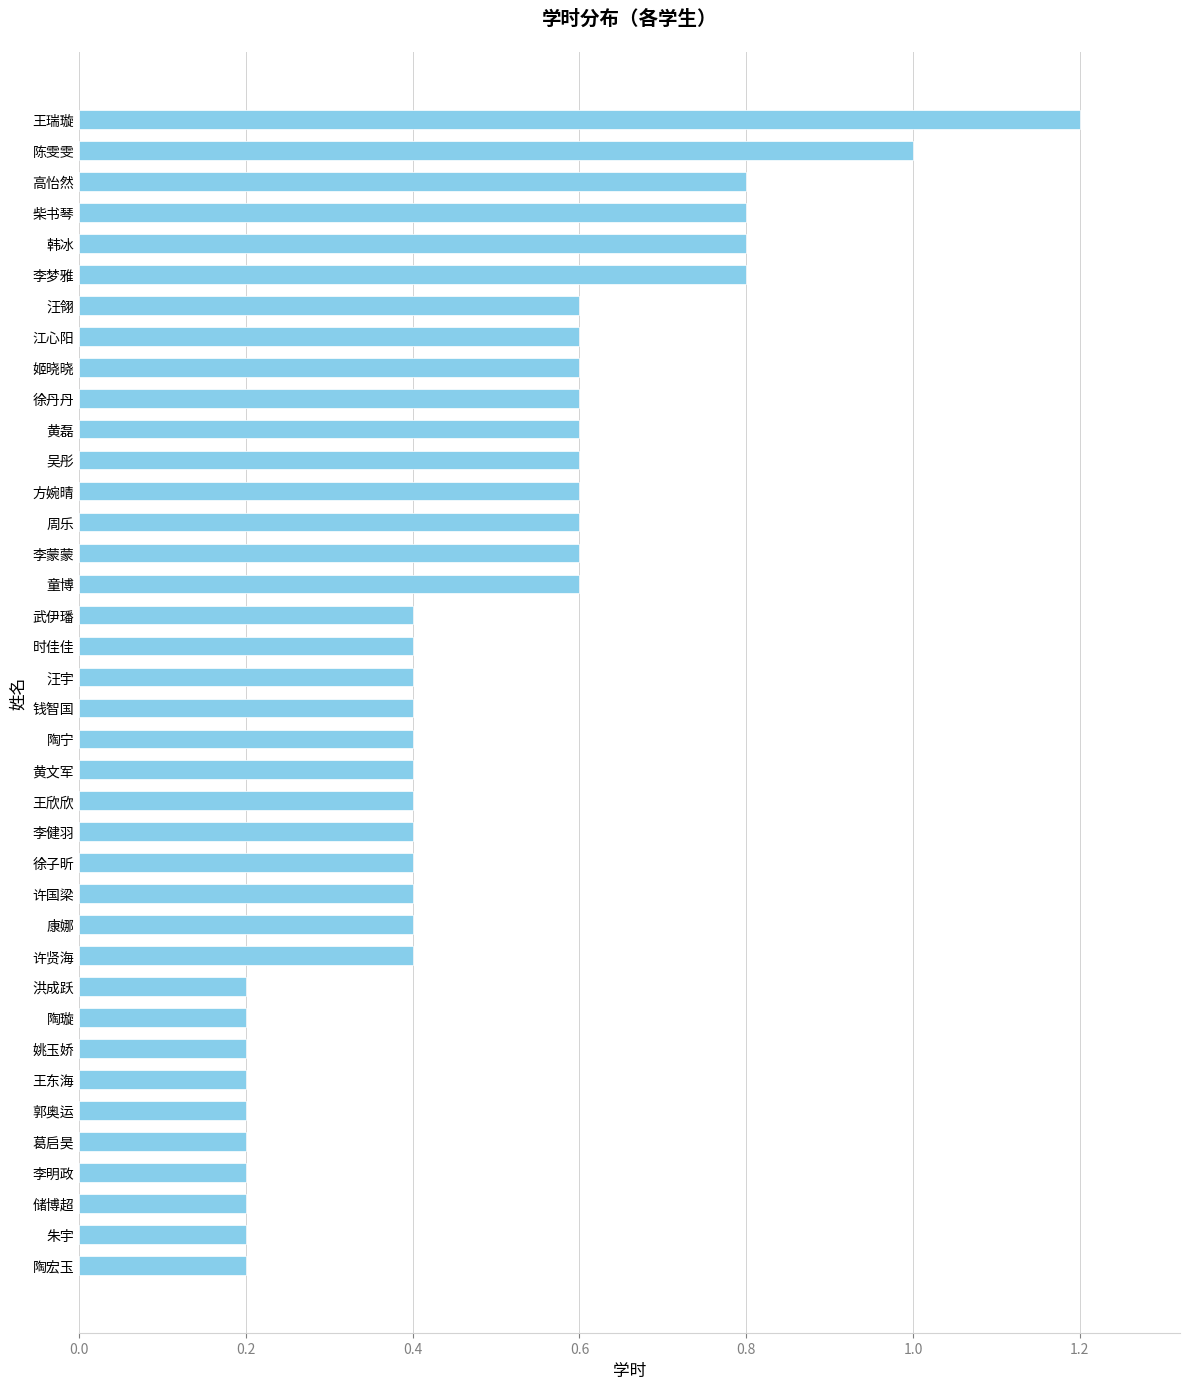

Which category has the highest value across all series?

王瑞璇